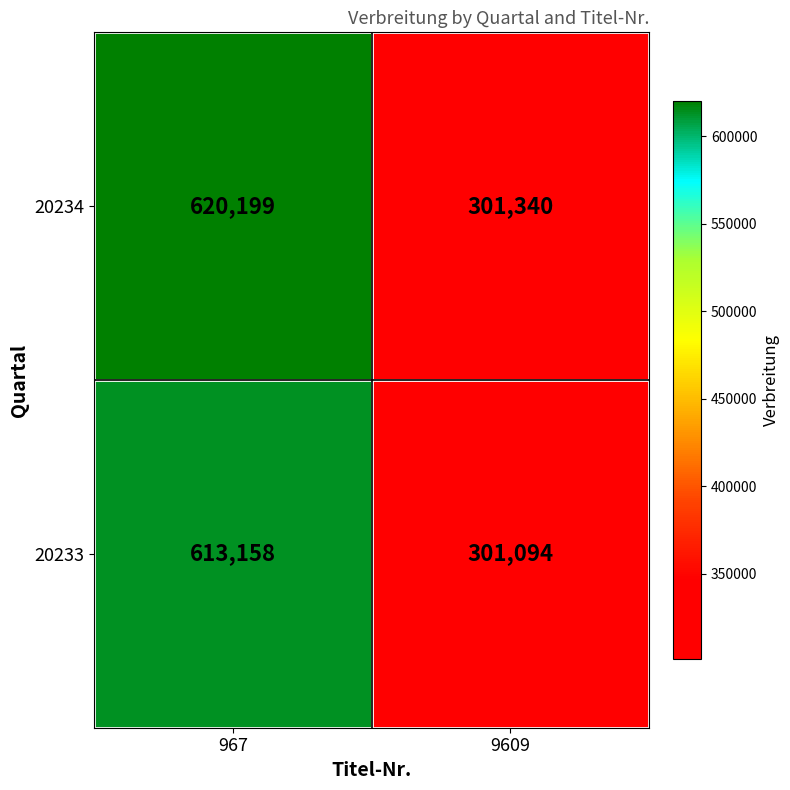

What is the sum of all 20234 values?

921539